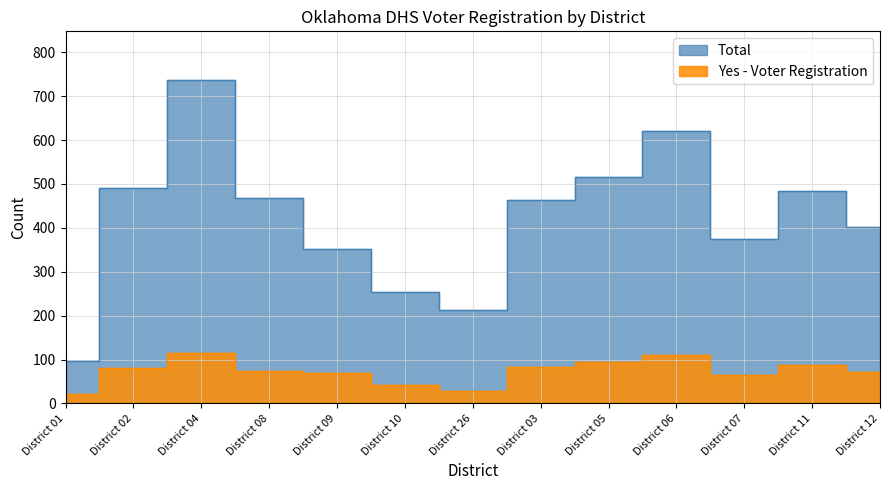

In No, how many points are higher than both neighbors (excluding endpoints)?

3